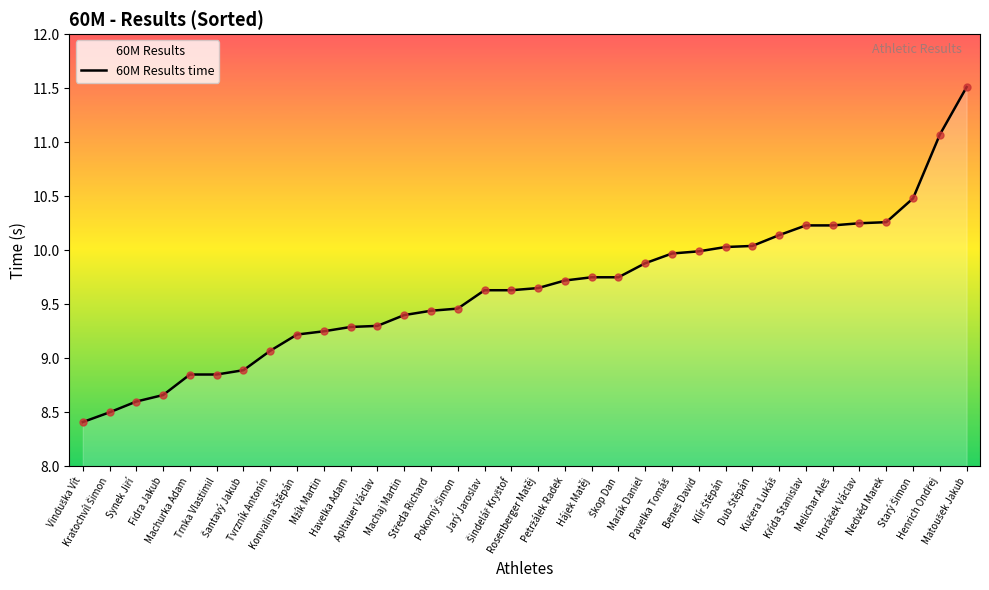

Approximately how many times larger is the value at Kučera Lukáš compared to Fidra Jakub?

1.2